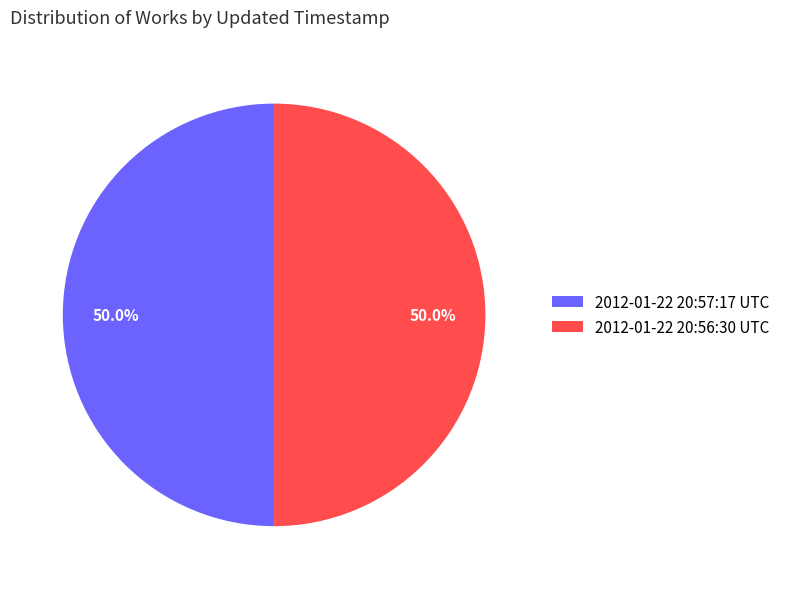

What is the ratio of the value at 2012-01-22 20:57:17 UTC to the value at 2012-01-22 20:56:30 UTC?

1.0